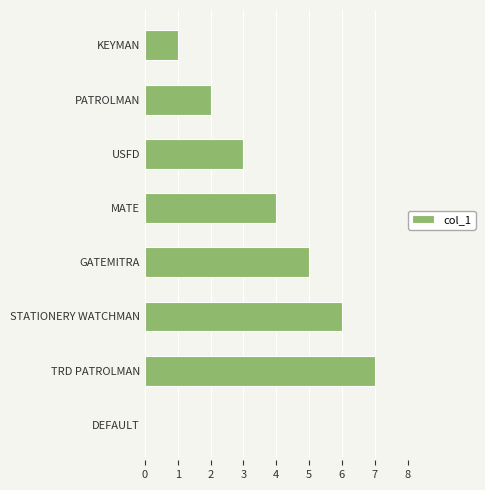

What is the ratio of the value at MATE to the value at GATEMITRA?

0.8